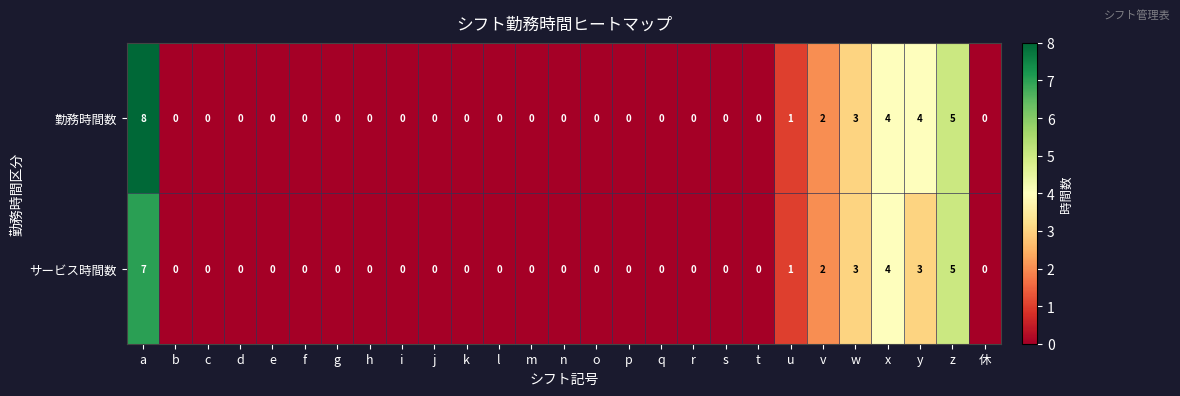

True or false: サービス時間数 has a value of 0 at q.

True